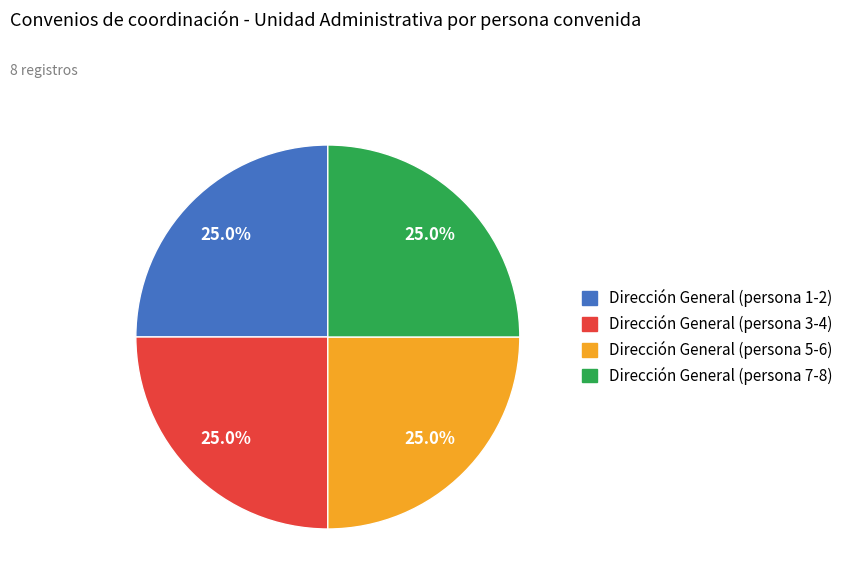

Is there any slice that represents more than half of the pie?

No